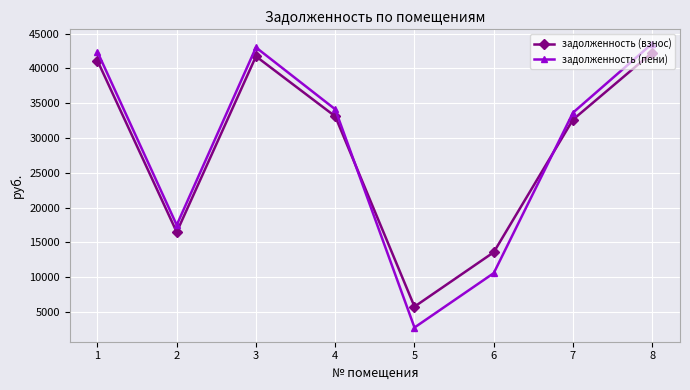

Is the value of задолженность (пени) at 6 greater than the value of задолженность (взнос) at 1?

No